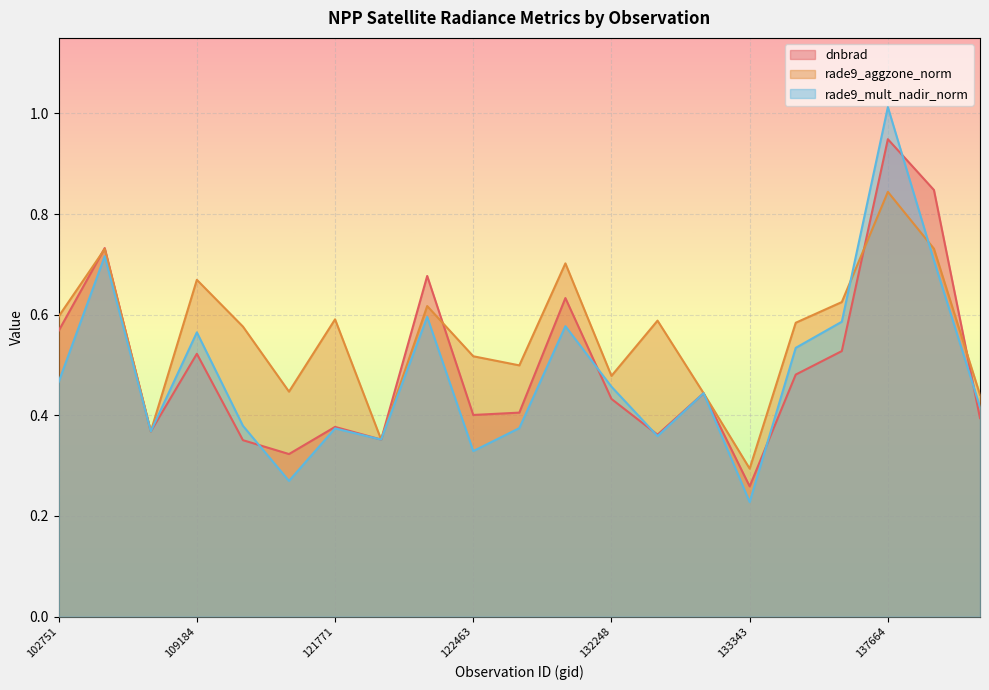

Is it true that dnbrad equals 0.9 at 102751?

False